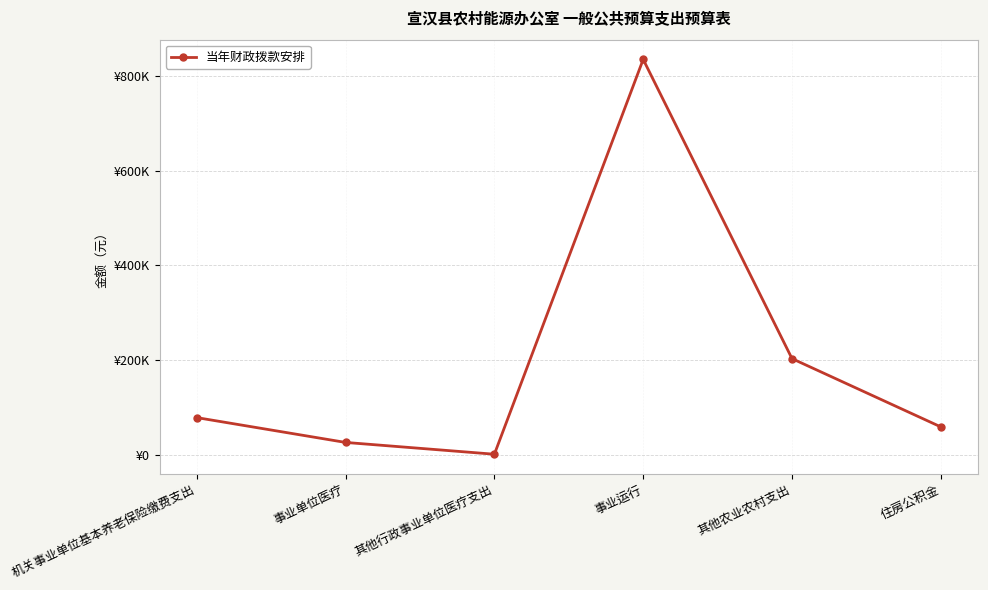

Rank the categories by value from lowest to highest.

其他行政事业单位医疗支出, 事业单位医疗, 住房公积金, 机关事业单位基本养老保险缴费支出, 其他农业农村支出, 事业运行